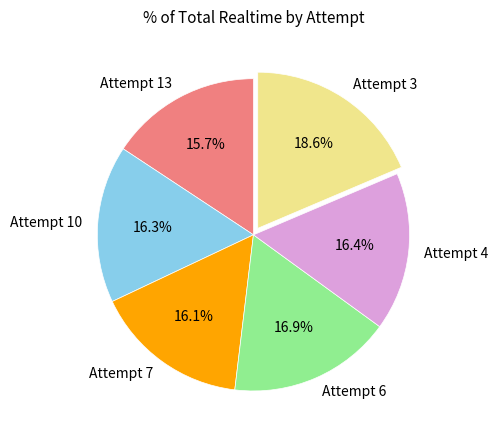

Is it true that Attempt 6 is 17% of the pie?

True